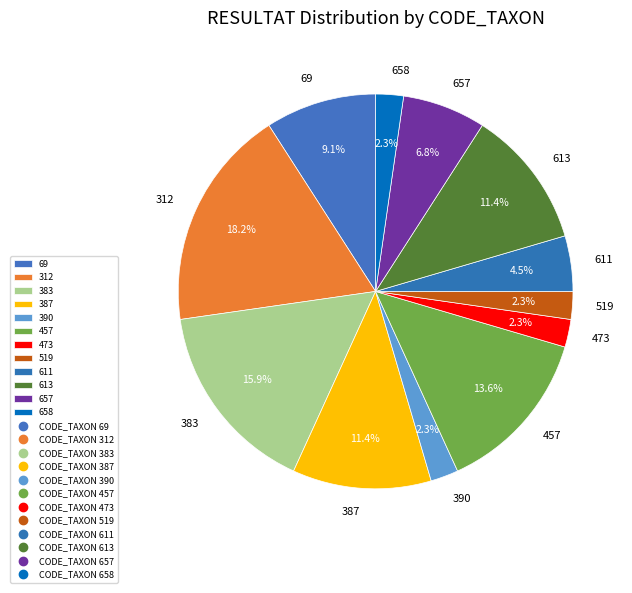

Which category has the biggest portion of the pie?

312